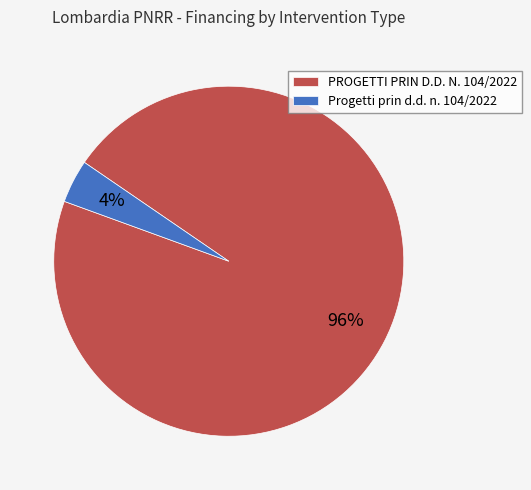

To the nearest percent, what is the average slice percentage?

50%